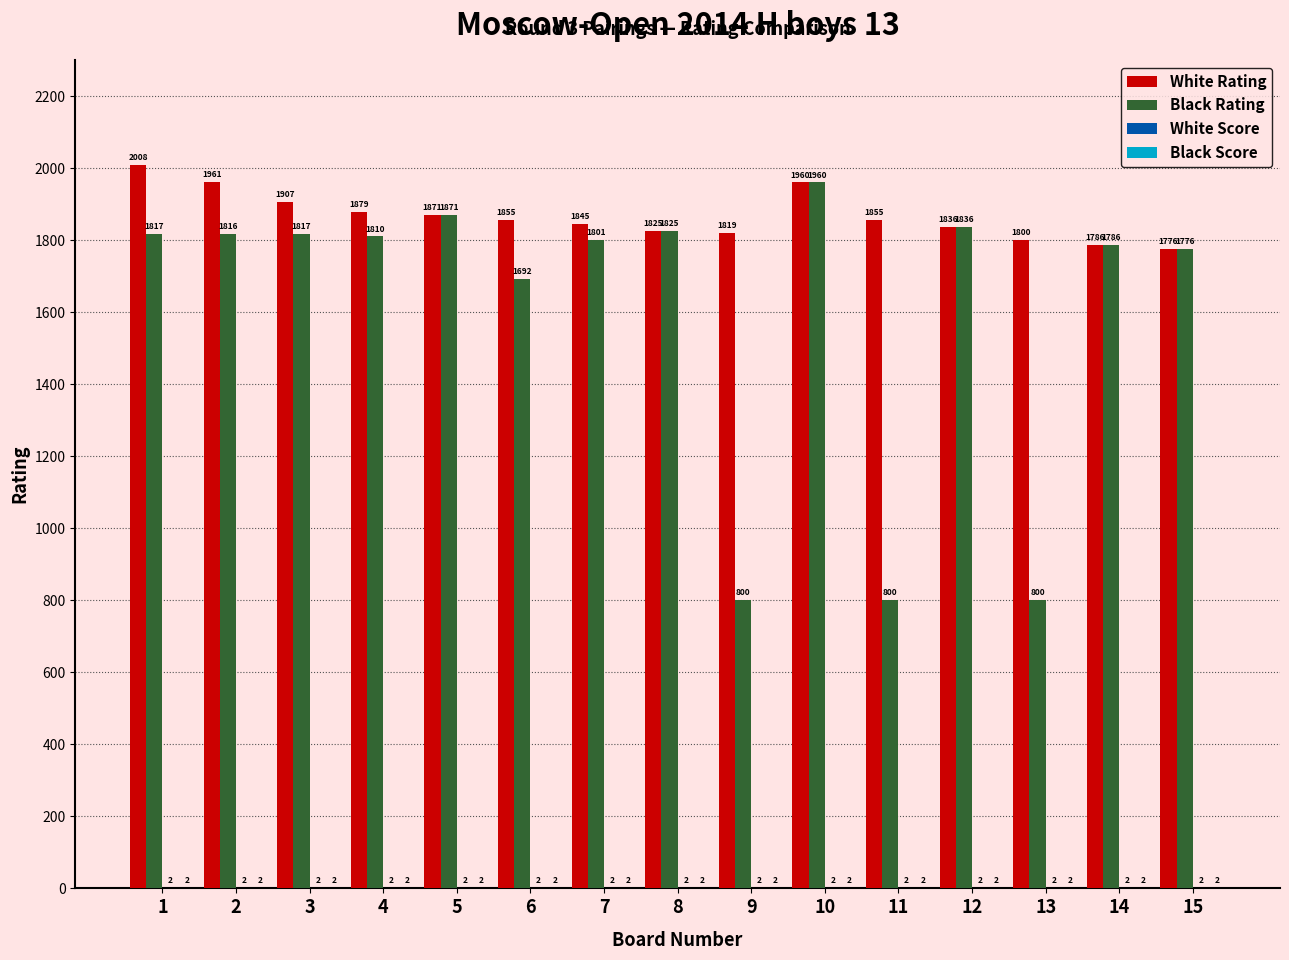

Which series has the largest total across all categories?

White Rating